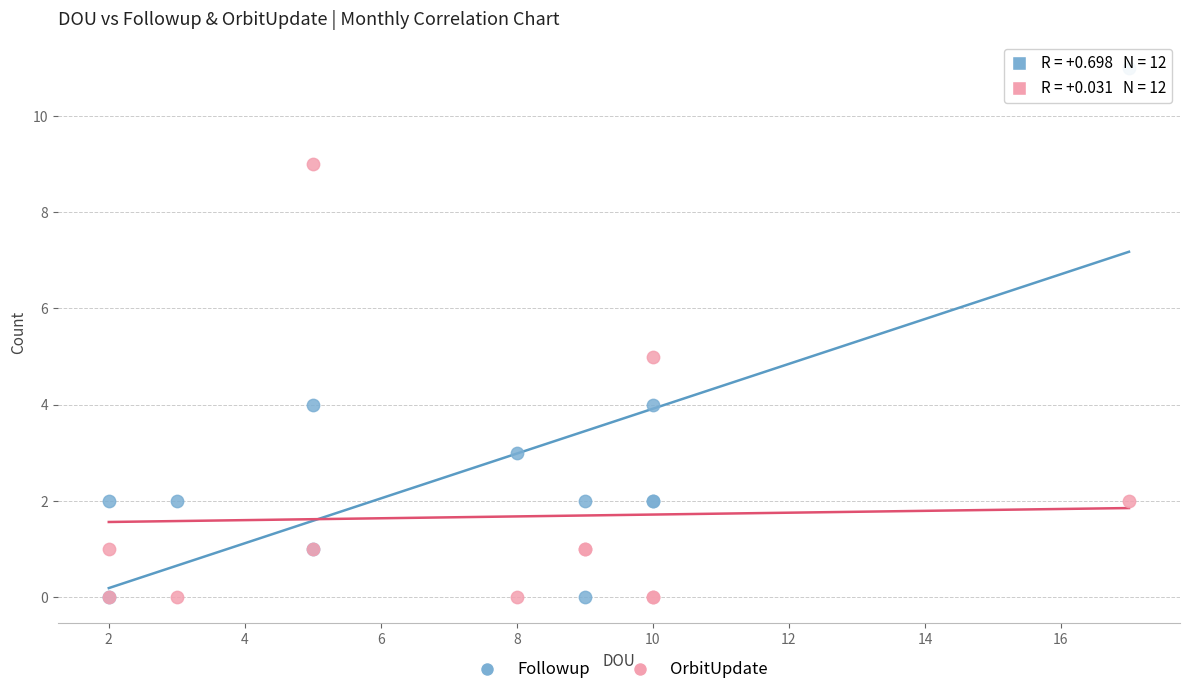

Which series has the widest spread of Y values?

Followup